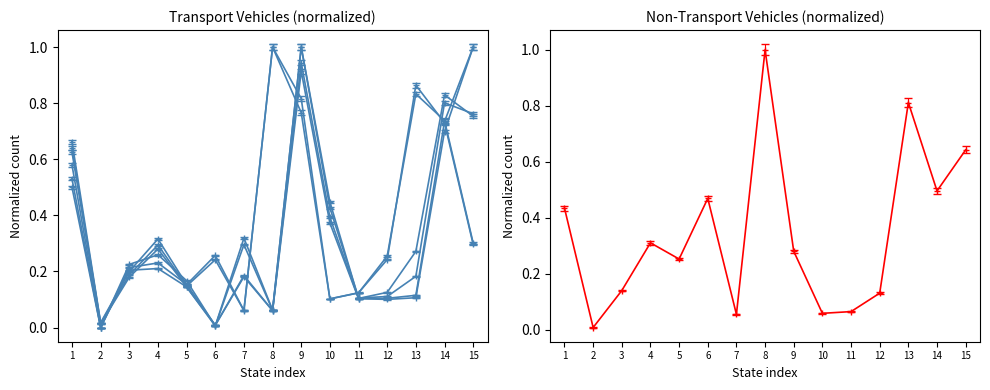

True or false: there are more than 0 points higher than both neighbors.

True